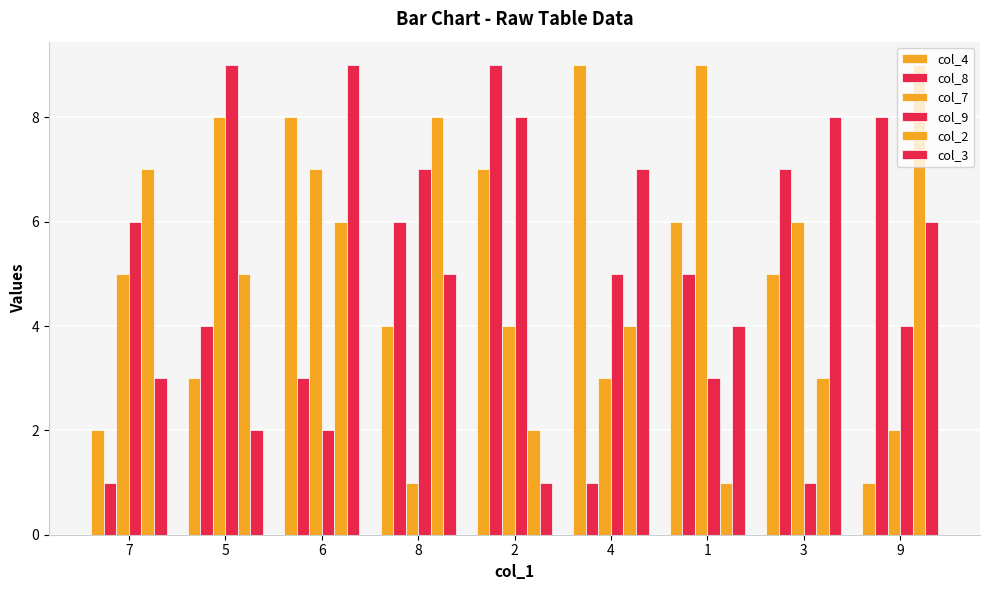

Reading left to right, transcribe all the data shown in this chart.

col_4: 7=2	5=3	6=8	8=4	2=7	4=9	1=6	3=5	9=1
col_8: 7=1	5=4	6=3	8=6	2=9	4=1	1=5	3=7	9=8
col_7: 7=5	5=8	6=7	8=1	2=4	4=3	1=9	3=6	9=2
col_9: 7=6	5=9	6=2	8=7	2=8	4=5	1=3	3=1	9=4
col_2: 7=7	5=5	6=6	8=8	2=2	4=4	1=1	3=3	9=9
col_3: 7=3	5=2	6=9	8=5	2=1	4=7	1=4	3=8	9=6